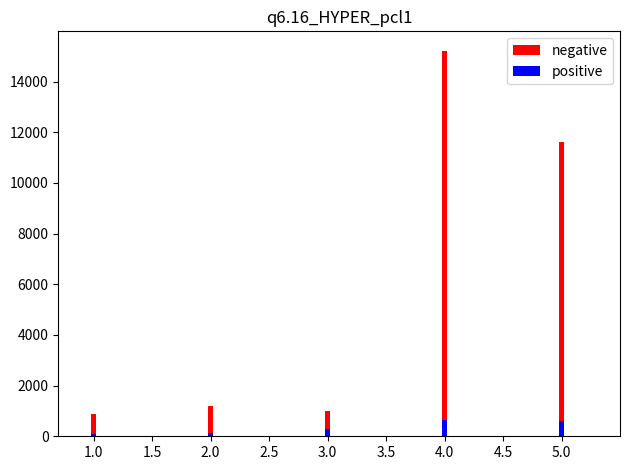

Rank the series by their average value, from highest to lowest.

negative, positive